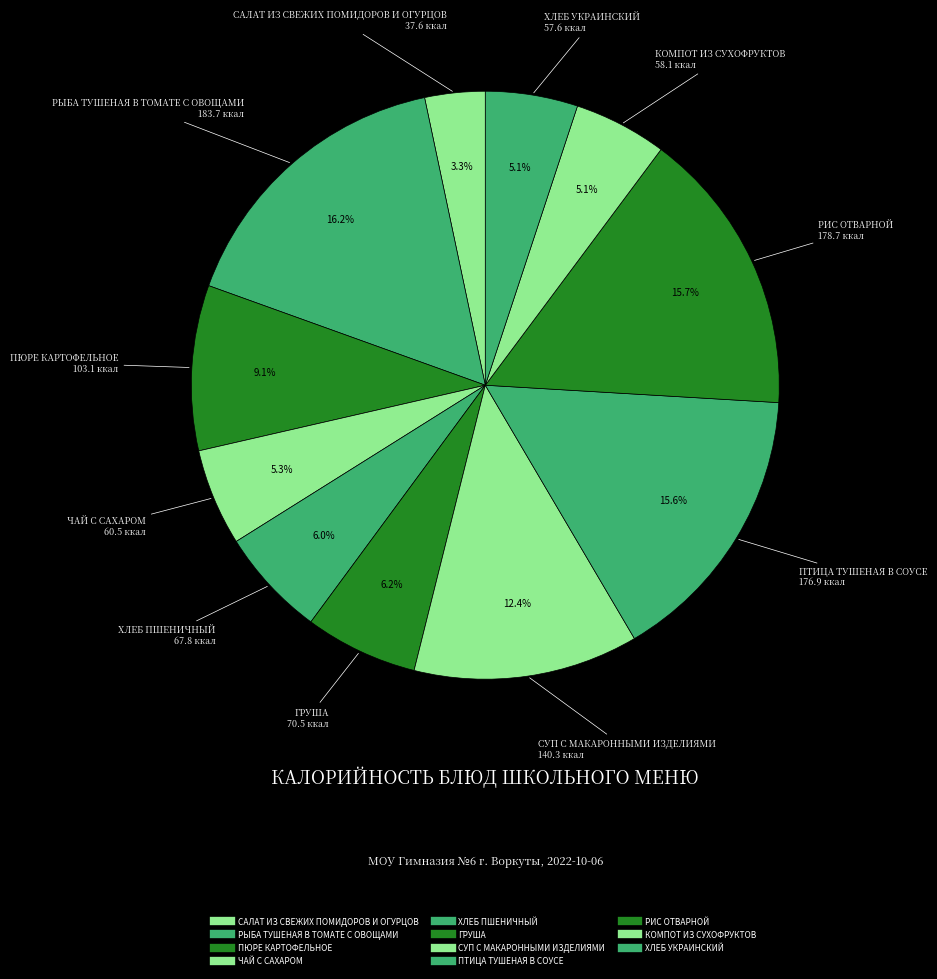

Is the sum of ХЛЕБ ПШЕНИЧНЫЙ and КОМПОТ ИЗ СУХОФРУКТОВ greater than half?

No